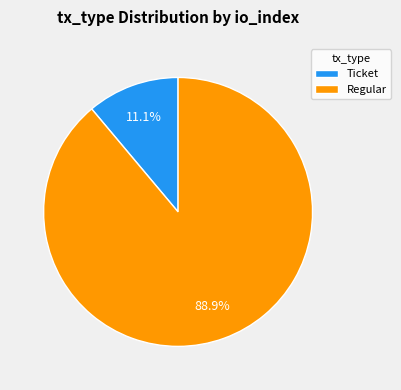

How much of the chart is everything except Ticket?

88.9%